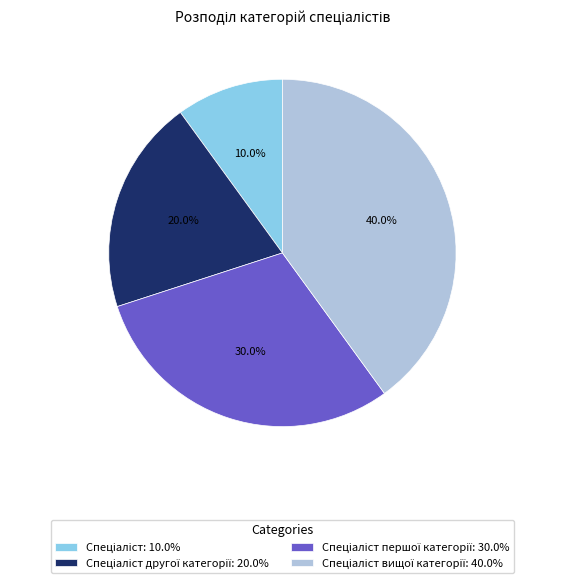

Is there a majority slice in this chart?

No